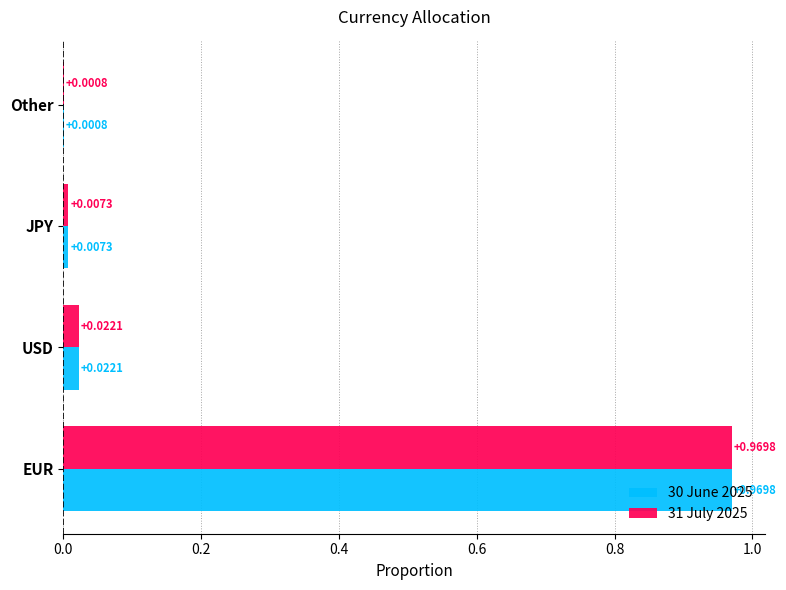

Where is 31 July 2025 nearest to the value 0?

Other